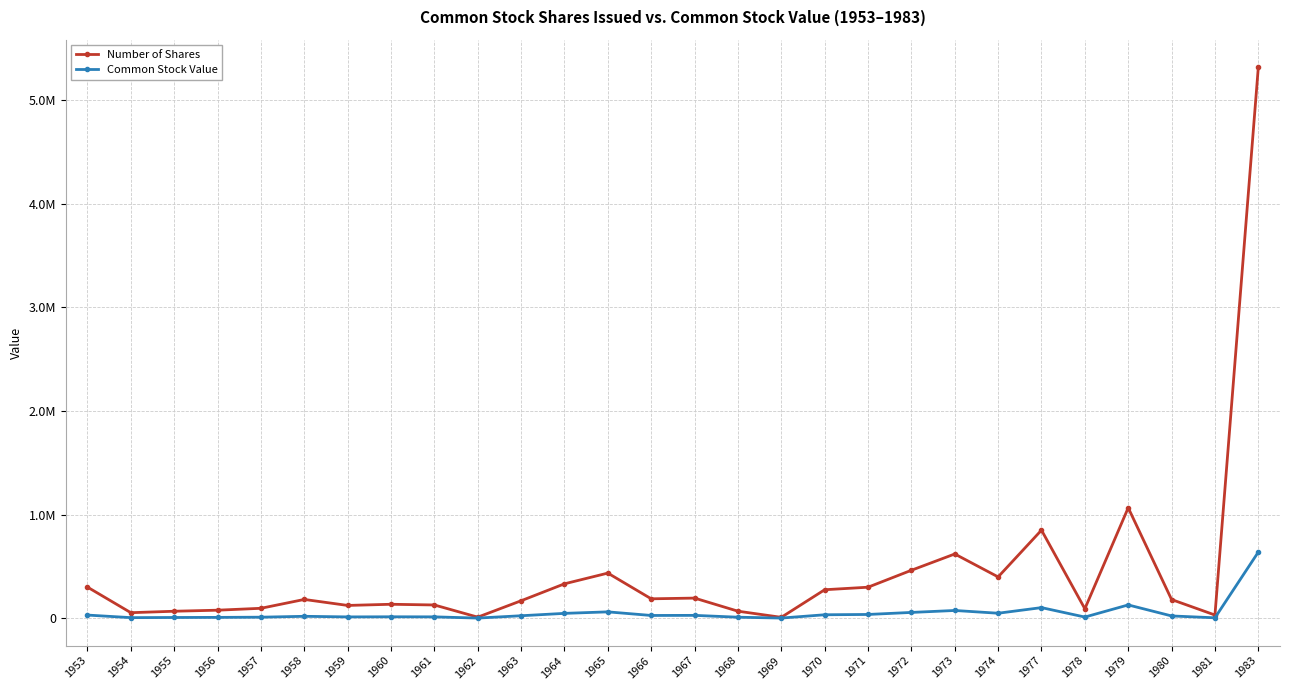

Which category has the highest value in the Common Stock Value series?

1983